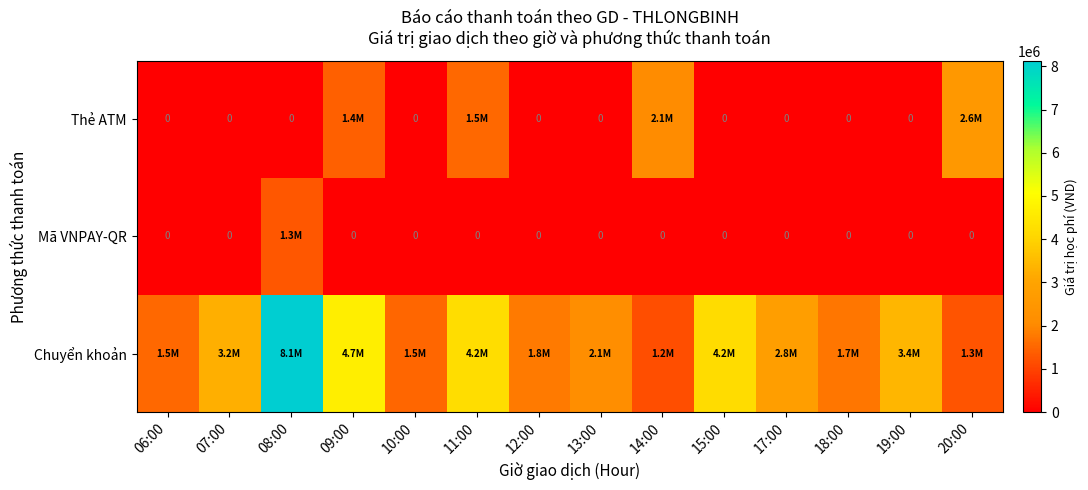

What is the sum of all Thẻ ATM values?

7591000